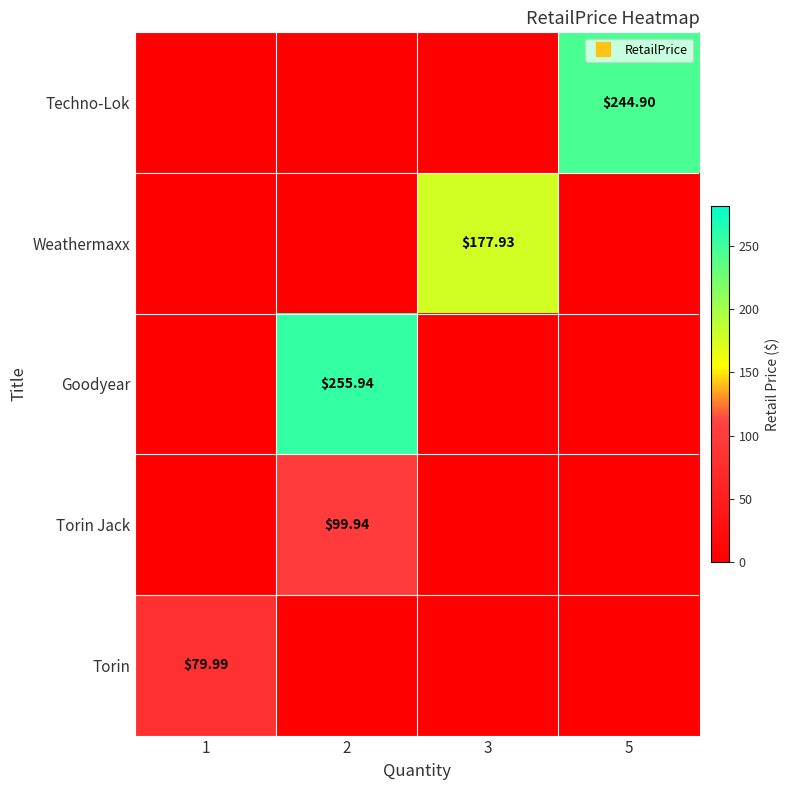

At how many categories does at least one series exceed 42?

4